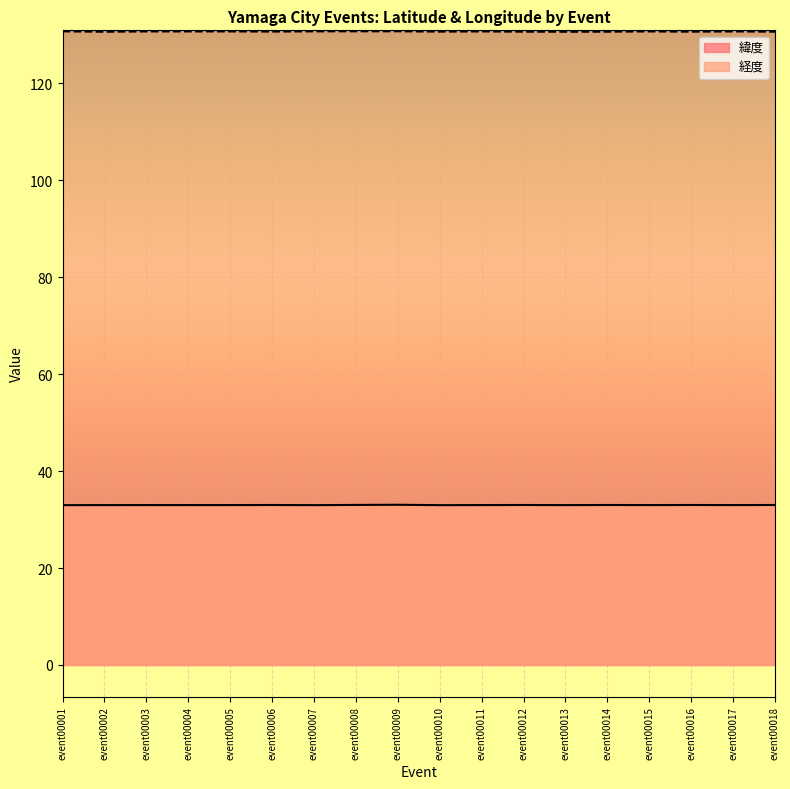

How many values in the 緯度 series exceed 33?

13